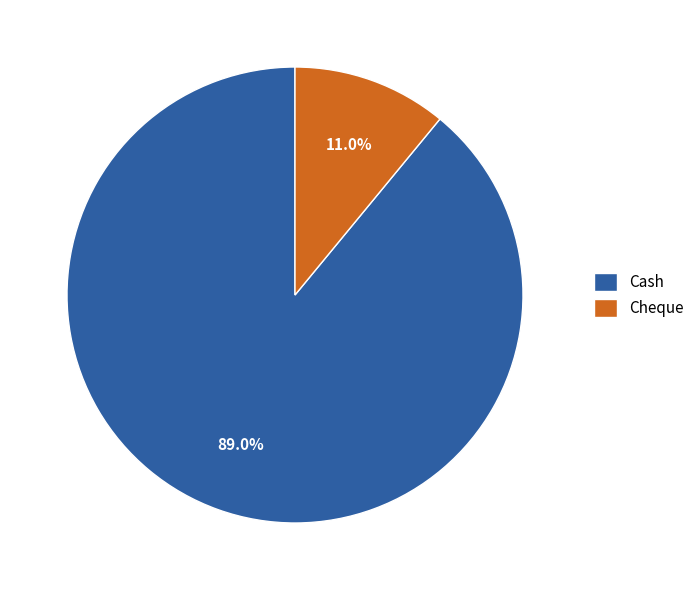

To the nearest percent, what portion does Cash represent?

89%